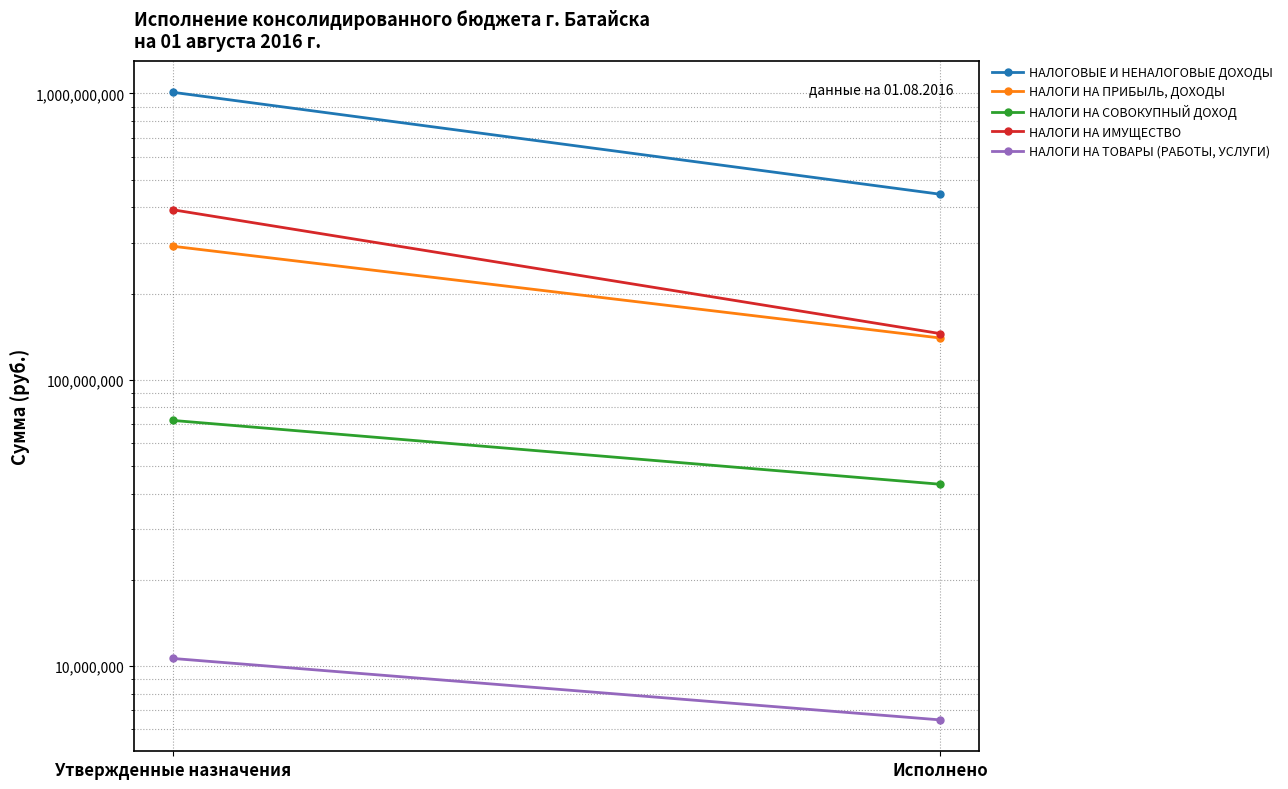

What is the label of the 2nd point from the right?

Утвержденные назначения